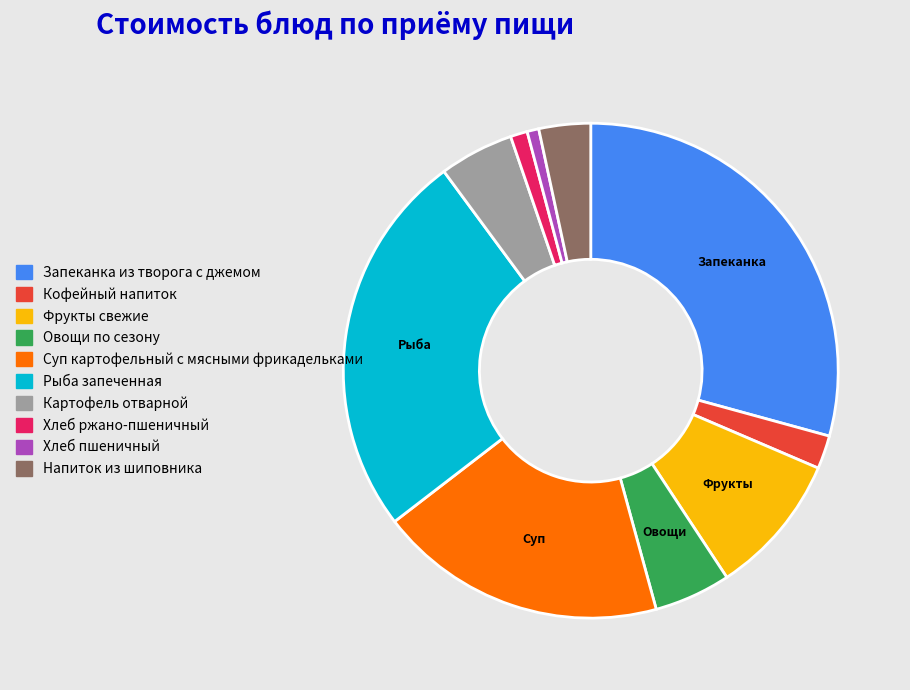

Does Хлеб ржано-пшеничный represent more than half of the total?

No